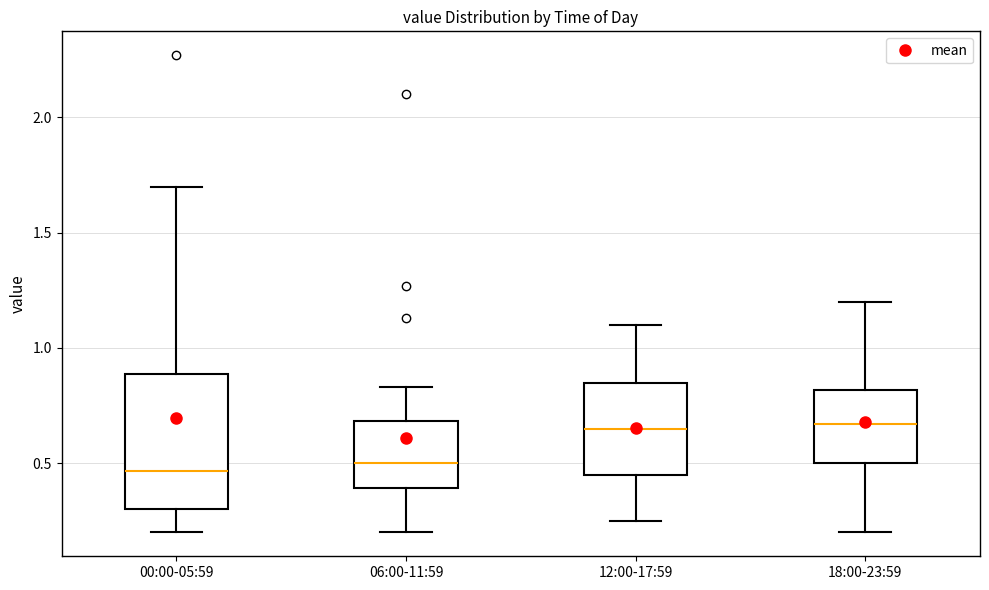

Which box is the tallest, from its lower edge to its upper edge?

00:00-05:59